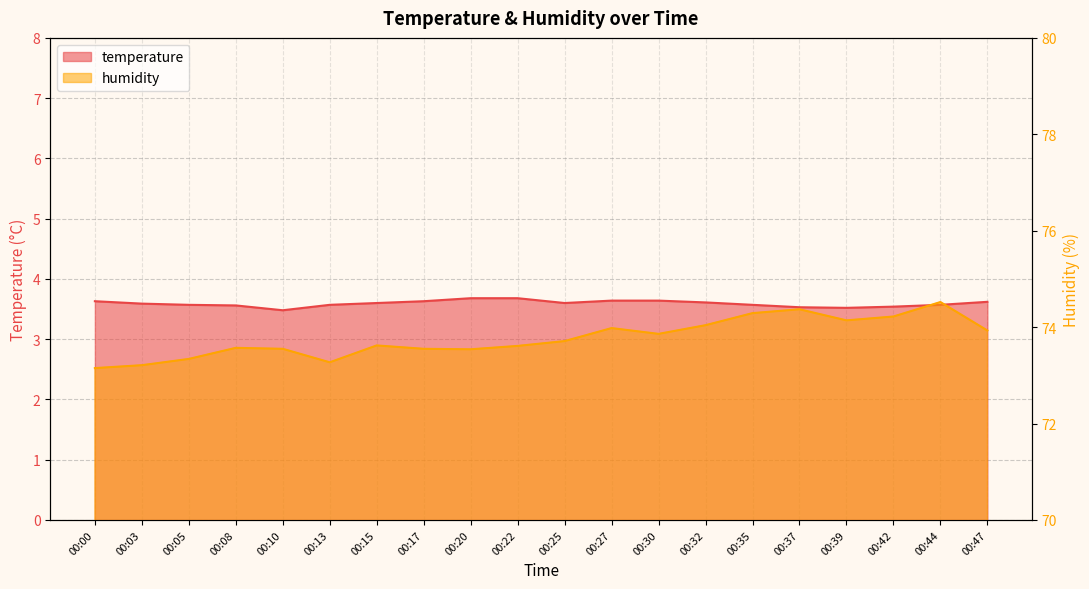

Reading left to right, what are all the values shown in this chart?

temperature: 00:00=3.6	00:03=3.6	00:05=3.6	00:08=3.6	00:10=3.5	00:13=3.6	00:15=3.6	00:17=3.6	00:20=3.7	00:22=3.7	00:25=3.6	00:27=3.6	00:30=3.6	00:32=3.6	00:35=3.6	00:37=3.5	00:39=3.5	00:42=3.5	00:44=3.6	00:47=3.6
humidity: 00:00=73.2	00:03=73.2	00:05=73.3	00:08=73.6	00:10=73.5	00:13=73.3	00:15=73.6	00:17=73.5	00:20=73.5	00:22=73.6	00:25=73.7	00:27=74.0	00:30=73.9	00:32=74.0	00:35=74.3	00:37=74.4	00:39=74.1	00:42=74.2	00:44=74.5	00:47=73.9